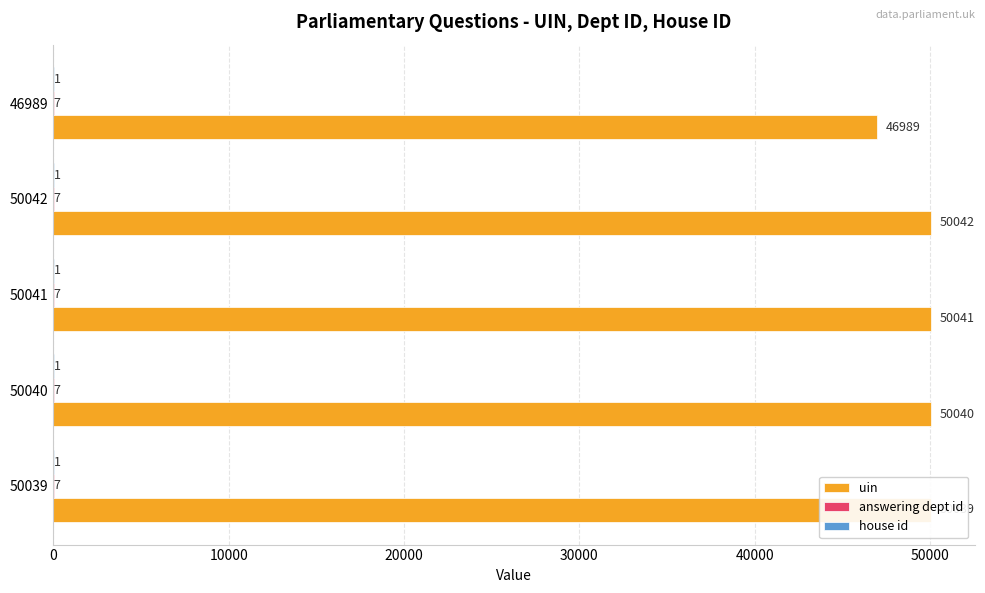

The value of uin at 46989 is 46989. True or false?

True